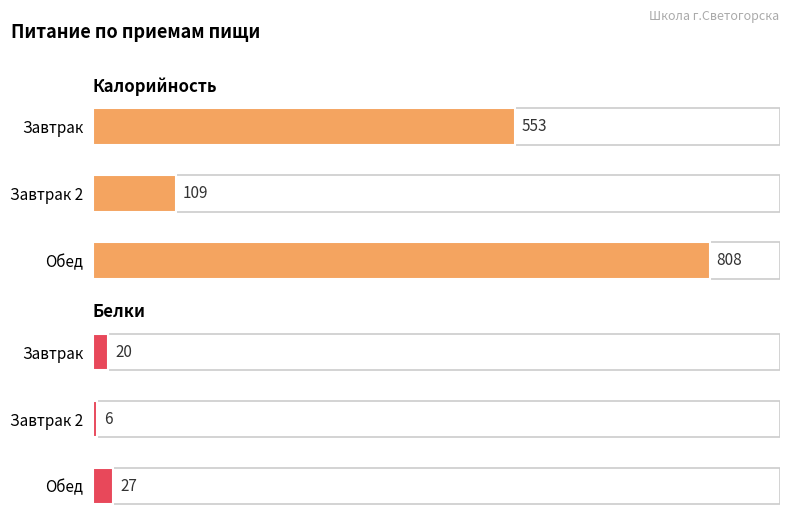

What is the difference between the maximum and minimum values in the Калорийность series?

699